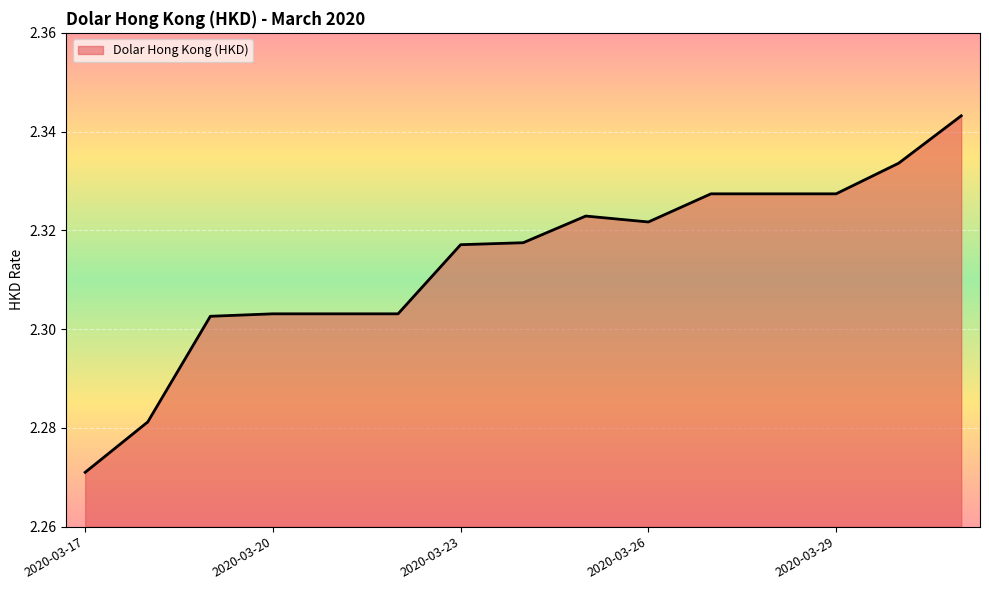

What is the smallest value displayed?

2.3